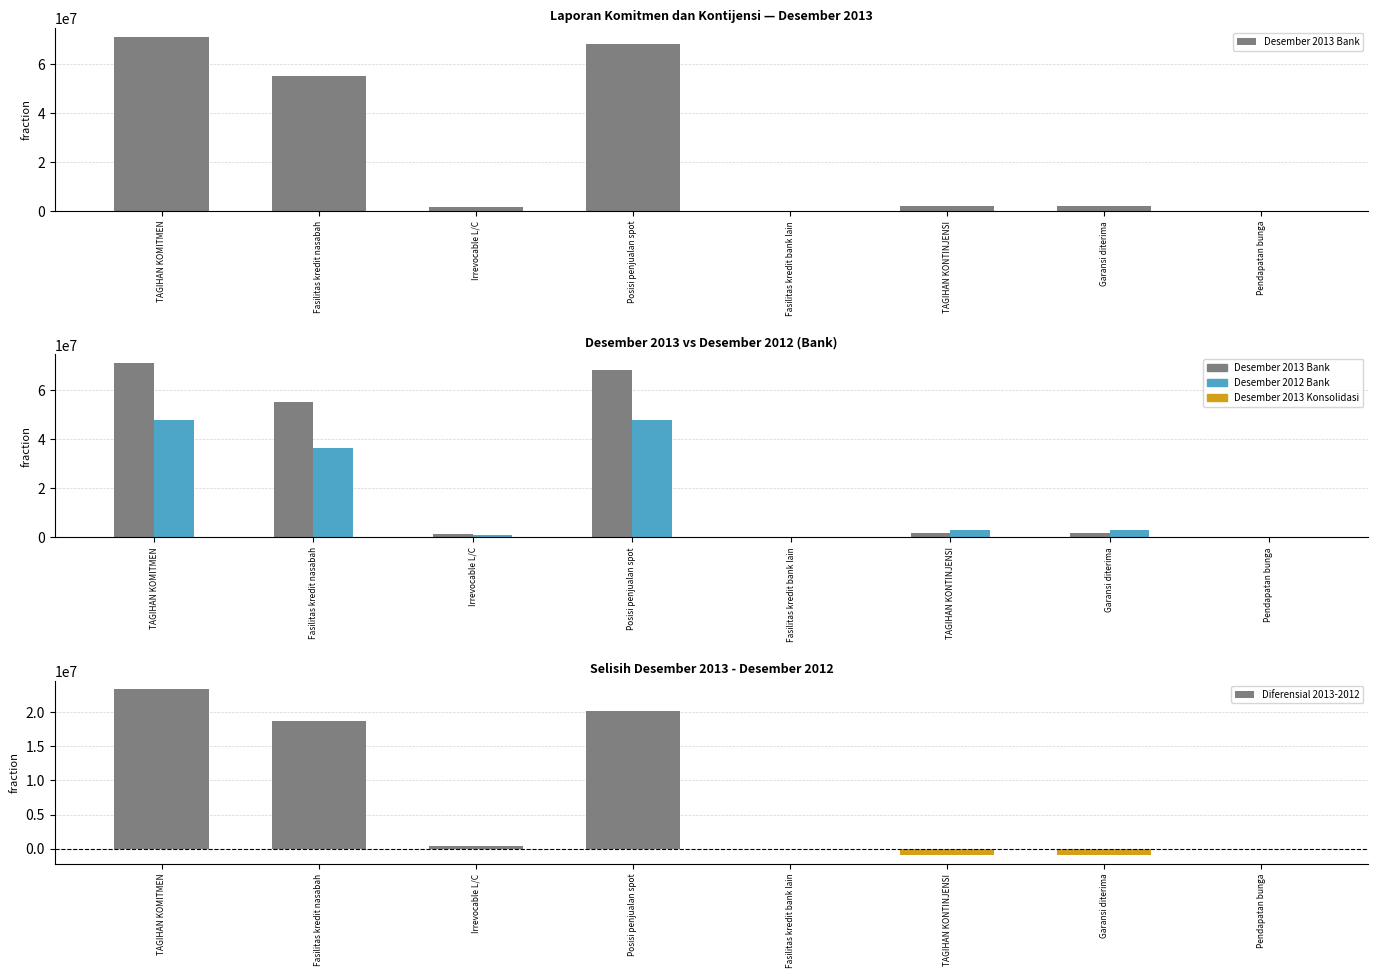

List the labels in order of Desember 2012 Bank value, largest first.

Posisi penjualan spot, TAGIHAN KOMITMEN, Fasilitas kredit nasabah, TAGIHAN KONTINJENSI, Garansi diterima, Irrevocable L/C, Pendapatan bunga, Fasilitas kredit bank lain